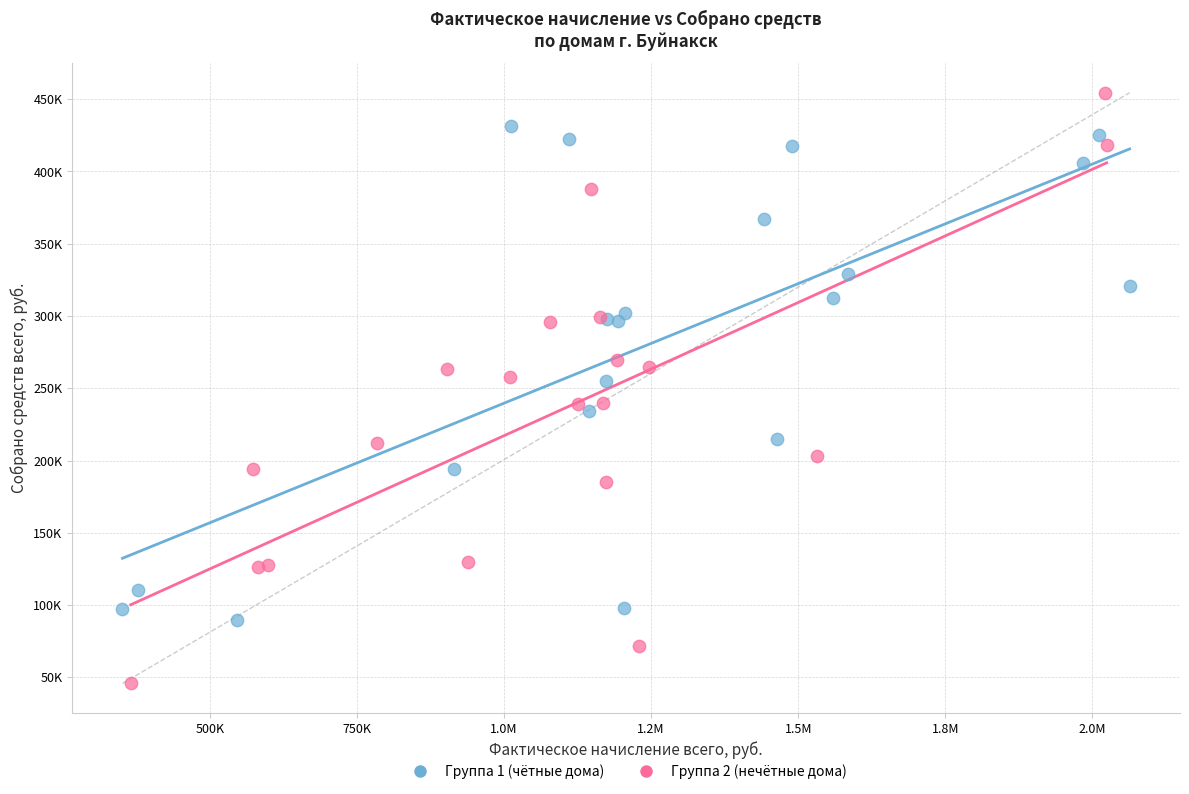

Which series reaches the maximum Y coordinate?

Группа 2 (нечётные дома)